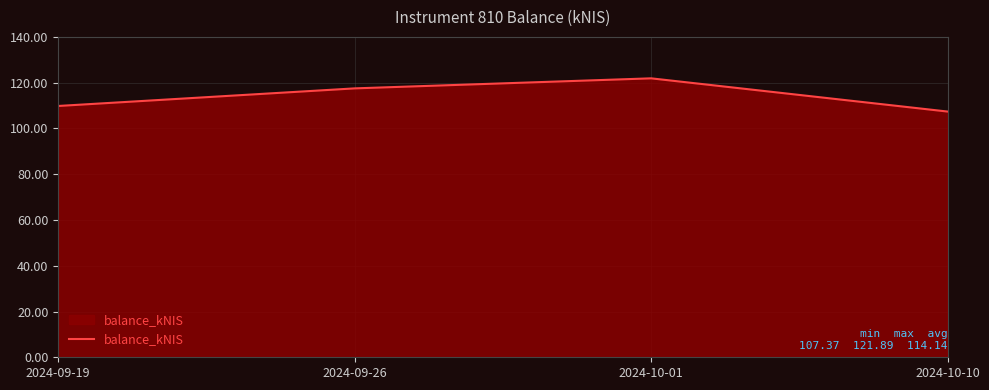

List the labels in order of value, largest first.

2024-10-01, 2024-09-26, 2024-09-19, 2024-10-10